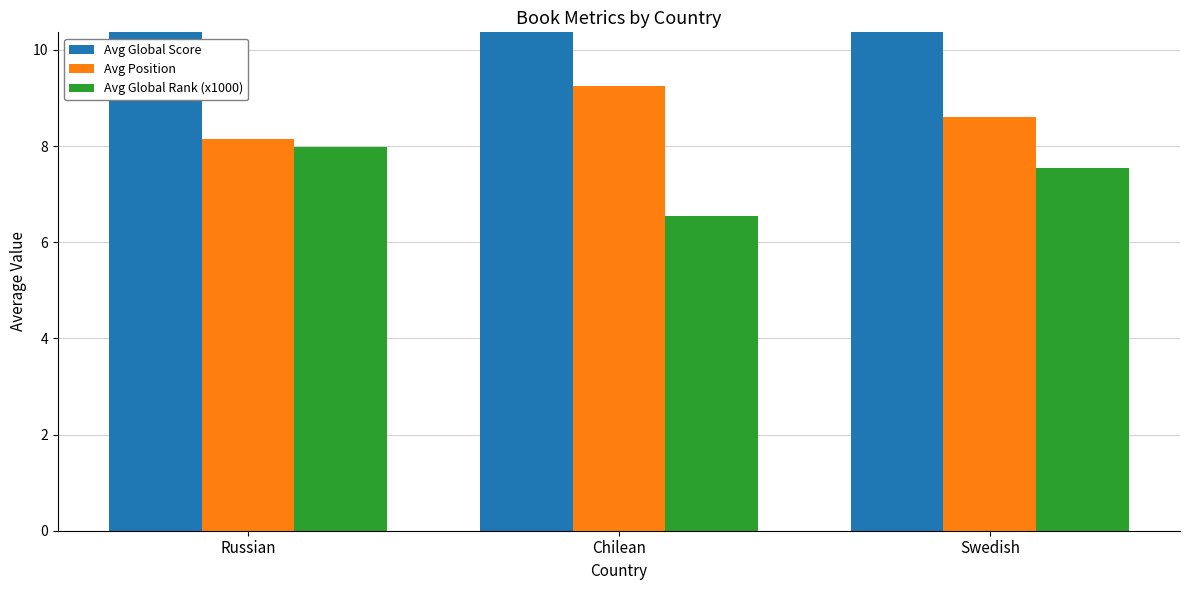

Rank the categories by Avg Global Score value from highest to lowest.

Chilean, Russian, Swedish